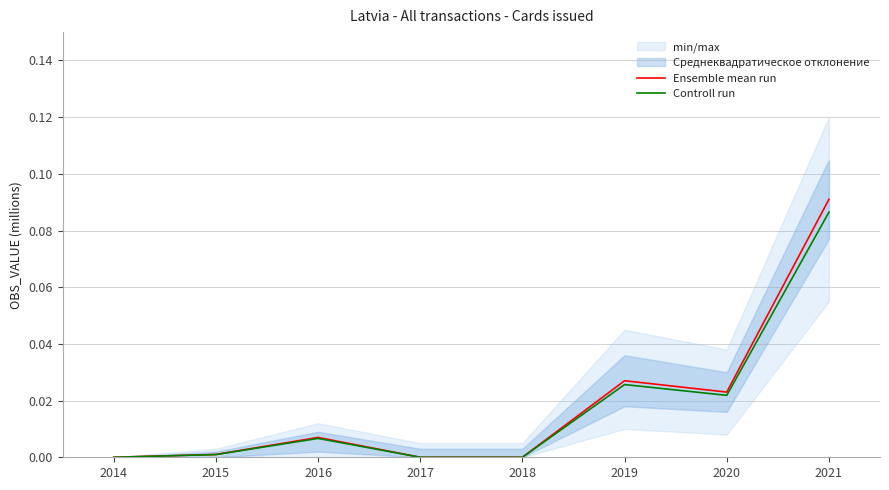

What is the highest value of the Controll run series?

0.1